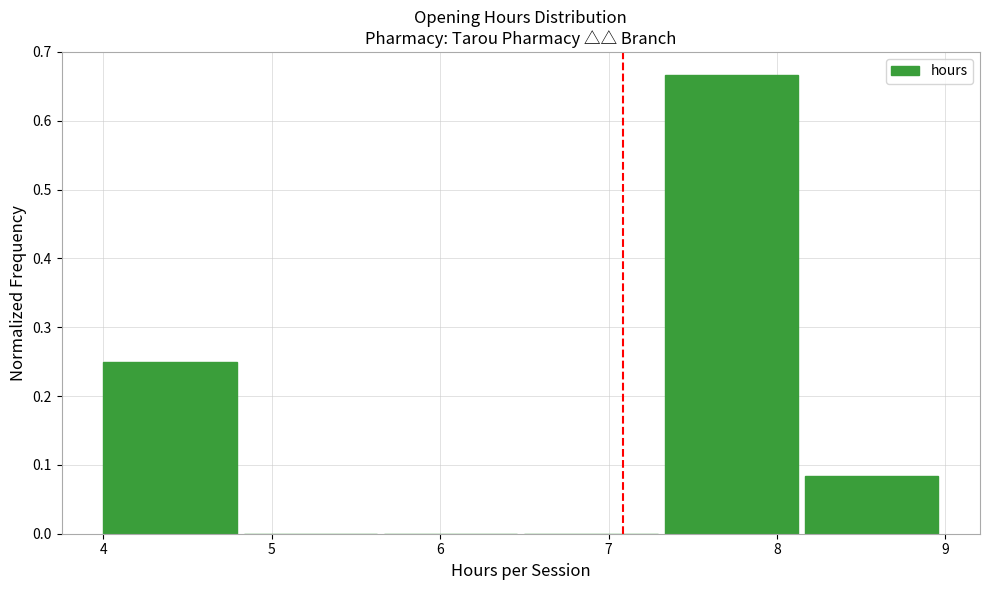

Reading left to right, list every bar in this chart as the range it spans on the x-axis followed by its height. Neither the bar edges nor the heights are printed on the chart, so give them approximately, as read against the axes.

4.0 to 4.8: 0.25
4.8 to 5.7: 0
5.7 to 6.5: 0
6.5 to 7.3: 0
7.3 to 8.2: 0.67
8.2 to 9.0: 0.08